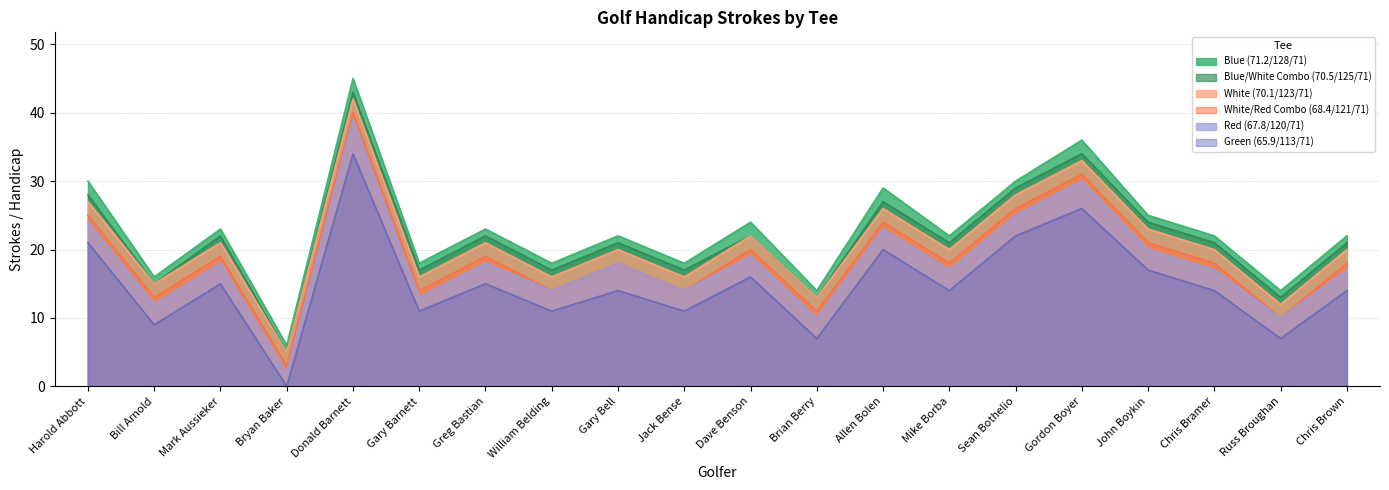

The value of White/Red Combo (68.4/121/71) at Gary Bell is 8. True or false?

False